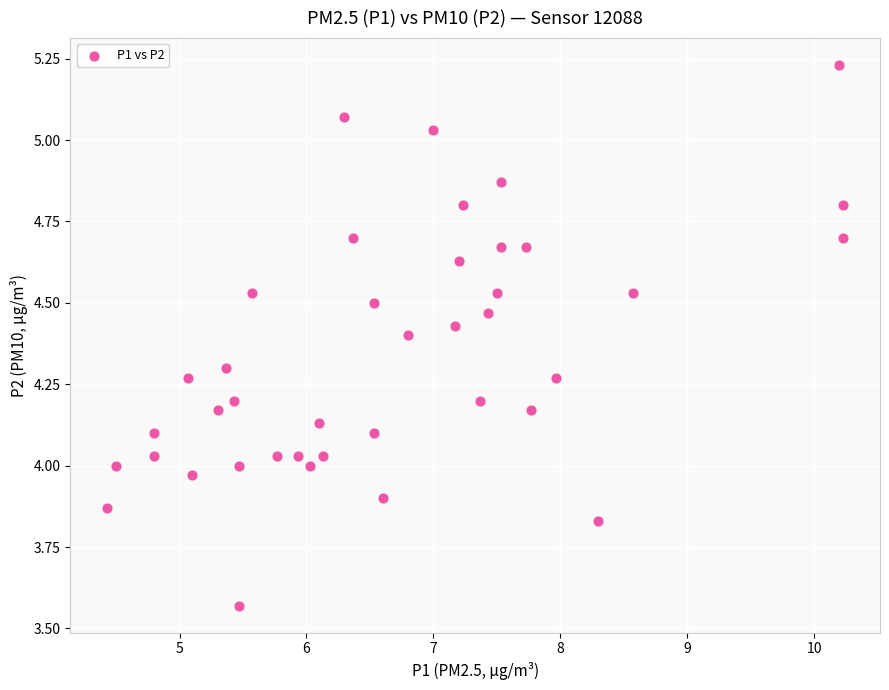

What is the range of Y values (max minus min)?

1.7